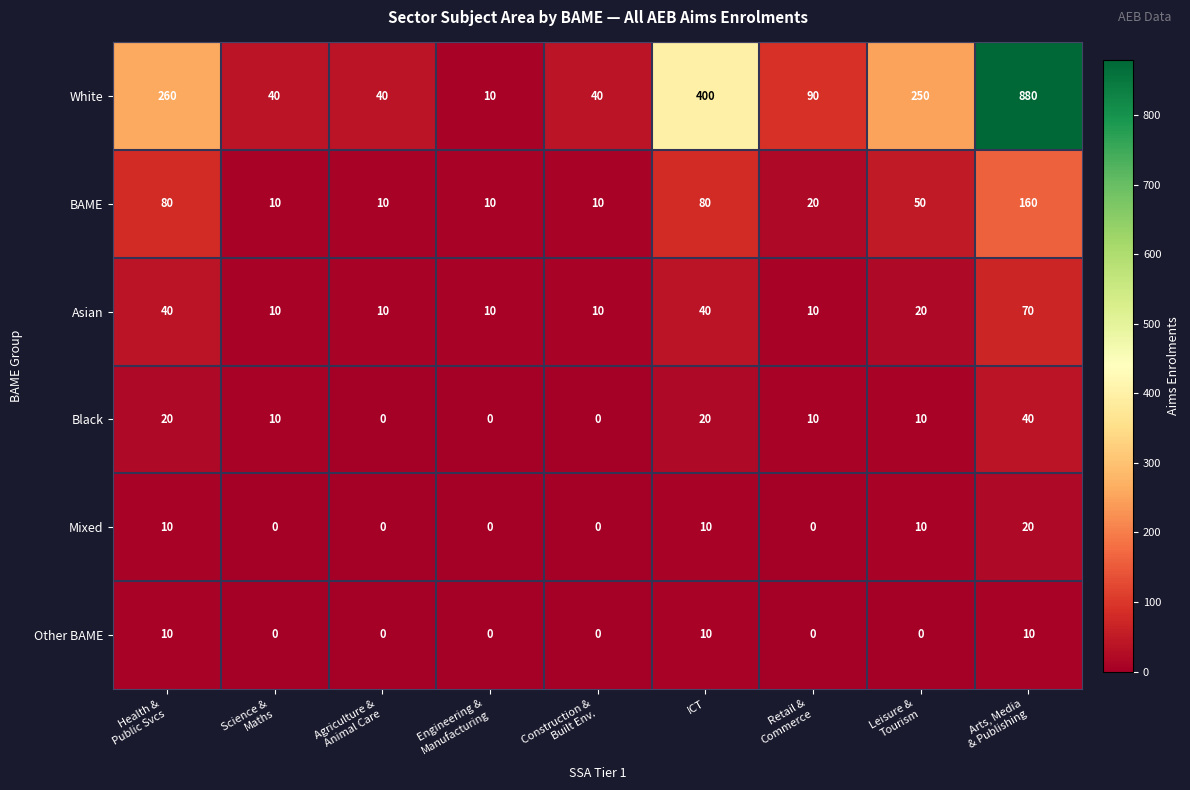

Which series changed the most between Engineering &
Manufacturing and Construction &
Built Env.?

White